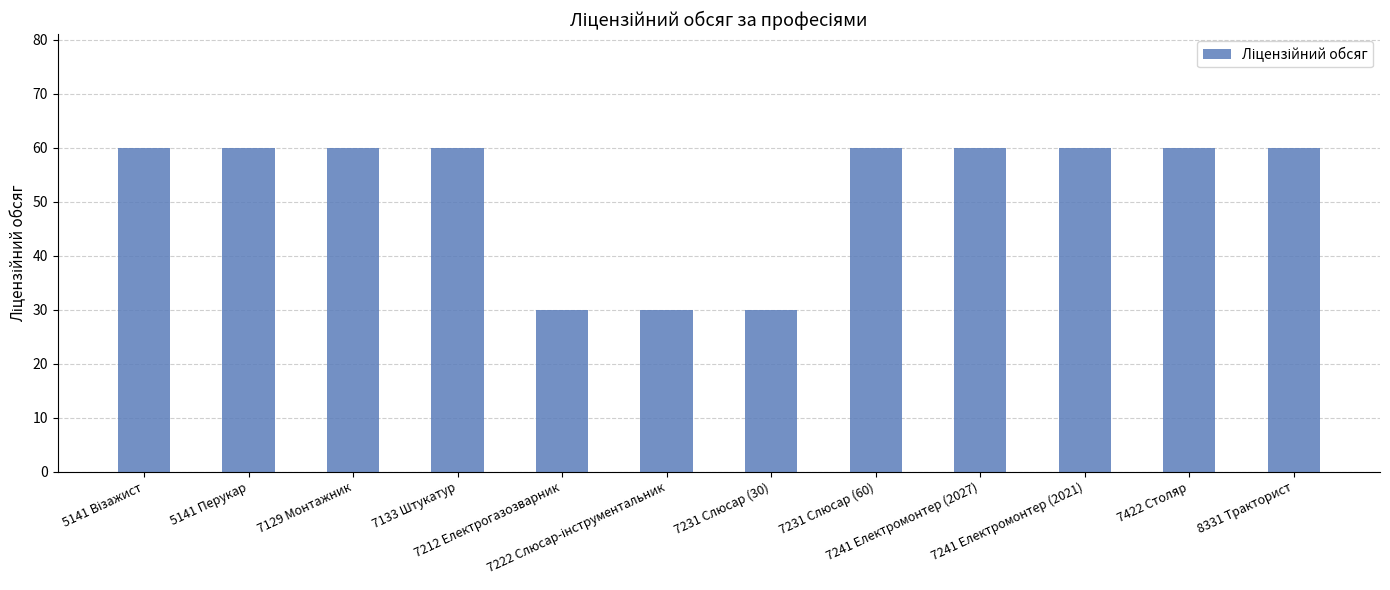

What is the greatest value displayed?

60